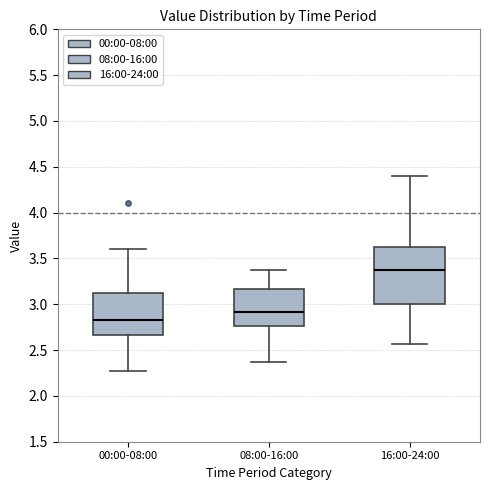

Reading left to right, transcribe this box plot: for each box, give where its median line is, the range the box spans, and where its two whiskers end, as read against the y-axis. The values are not printed on the chart, so give them approximately, as read against the axis.

00:00-08:00: median 2.85, box 2.65 to 3.10, whiskers 2.25 to 3.60
08:00-16:00: median 2.90, box 2.75 to 3.15, whiskers 2.35 to 3.35
16:00-24:00: median 3.35, box 3.00 to 3.60, whiskers 2.55 to 4.40